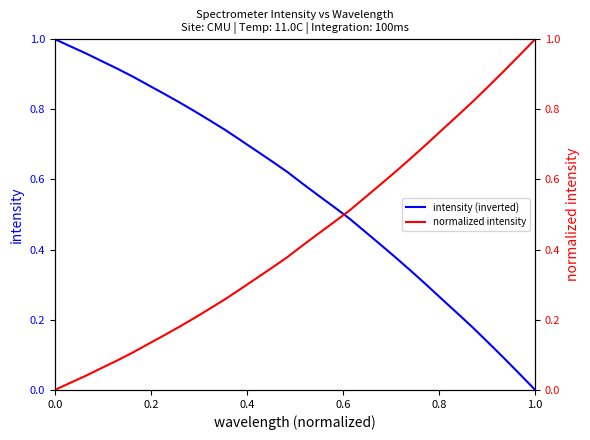

How many positive values does the normalized intensity series have?

31